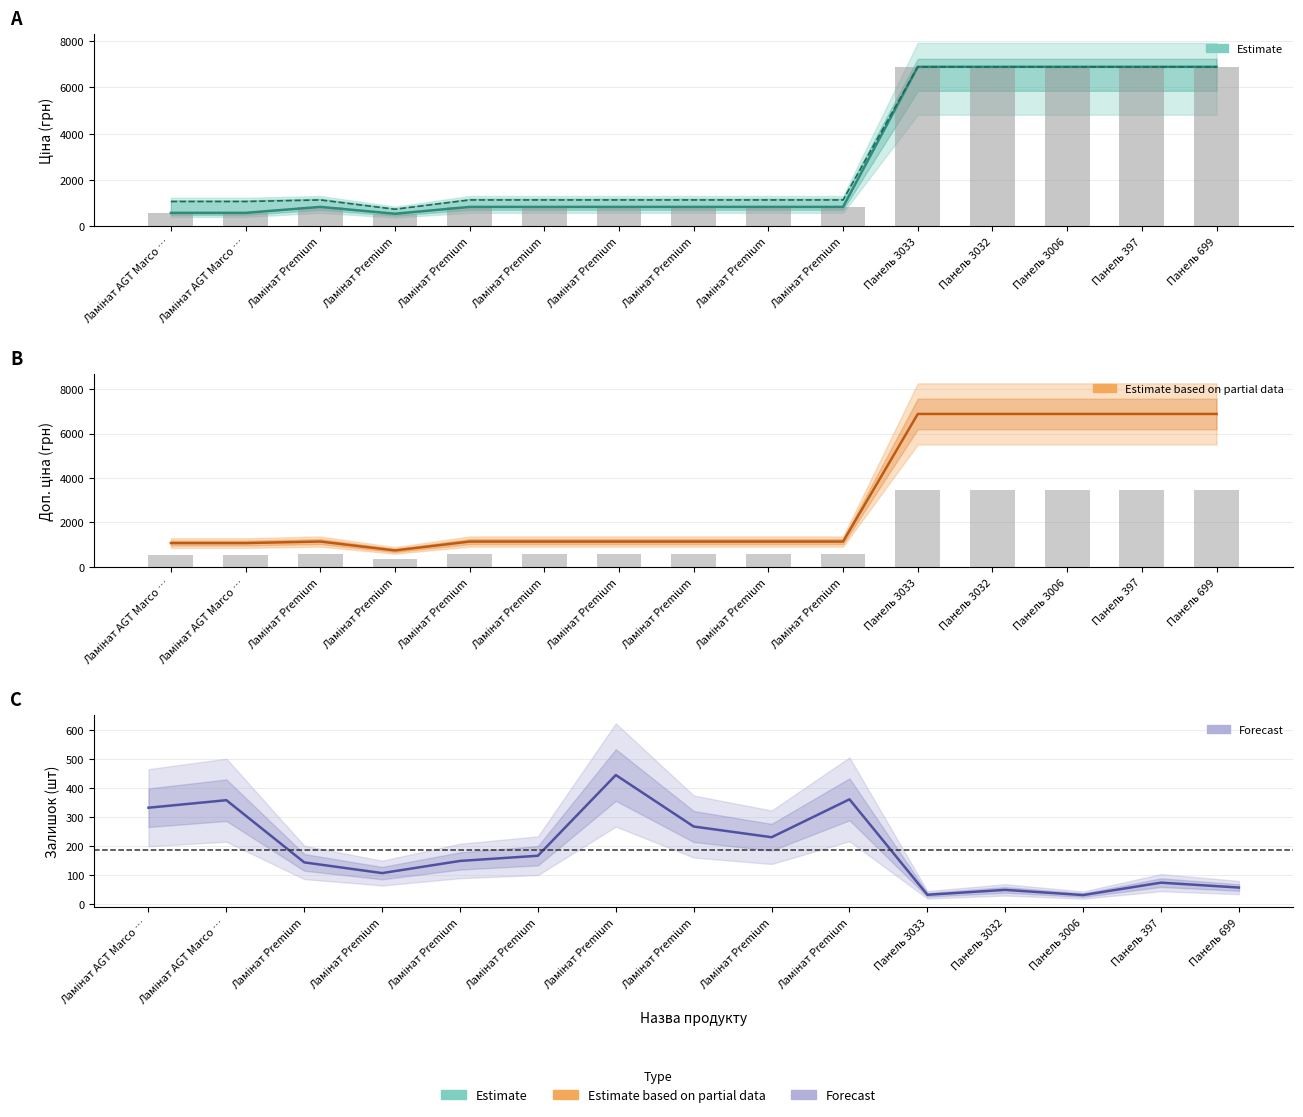

How many data points in Залишок are above 149?

7